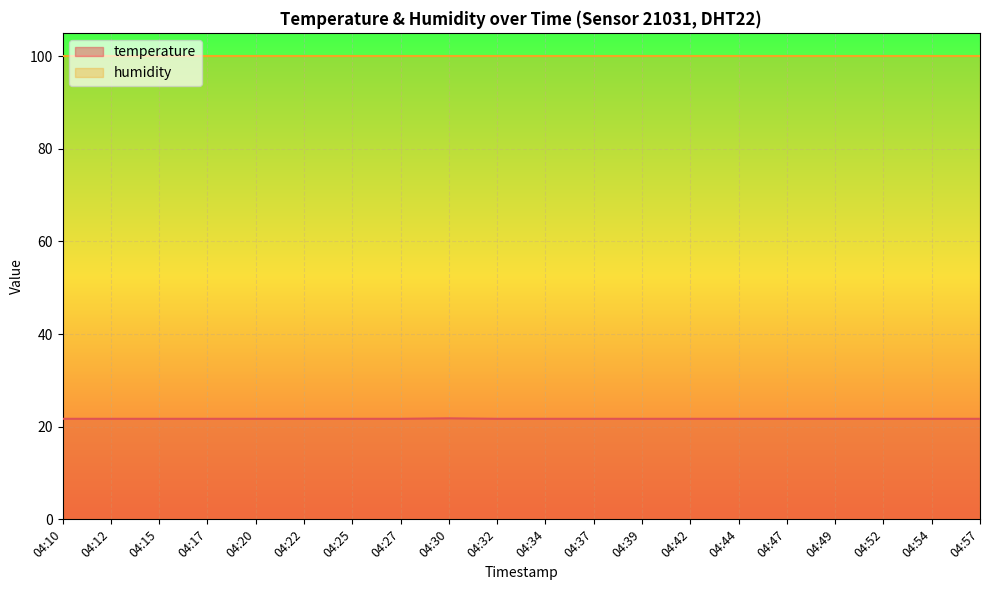

What is the greatest value displayed?

99.9